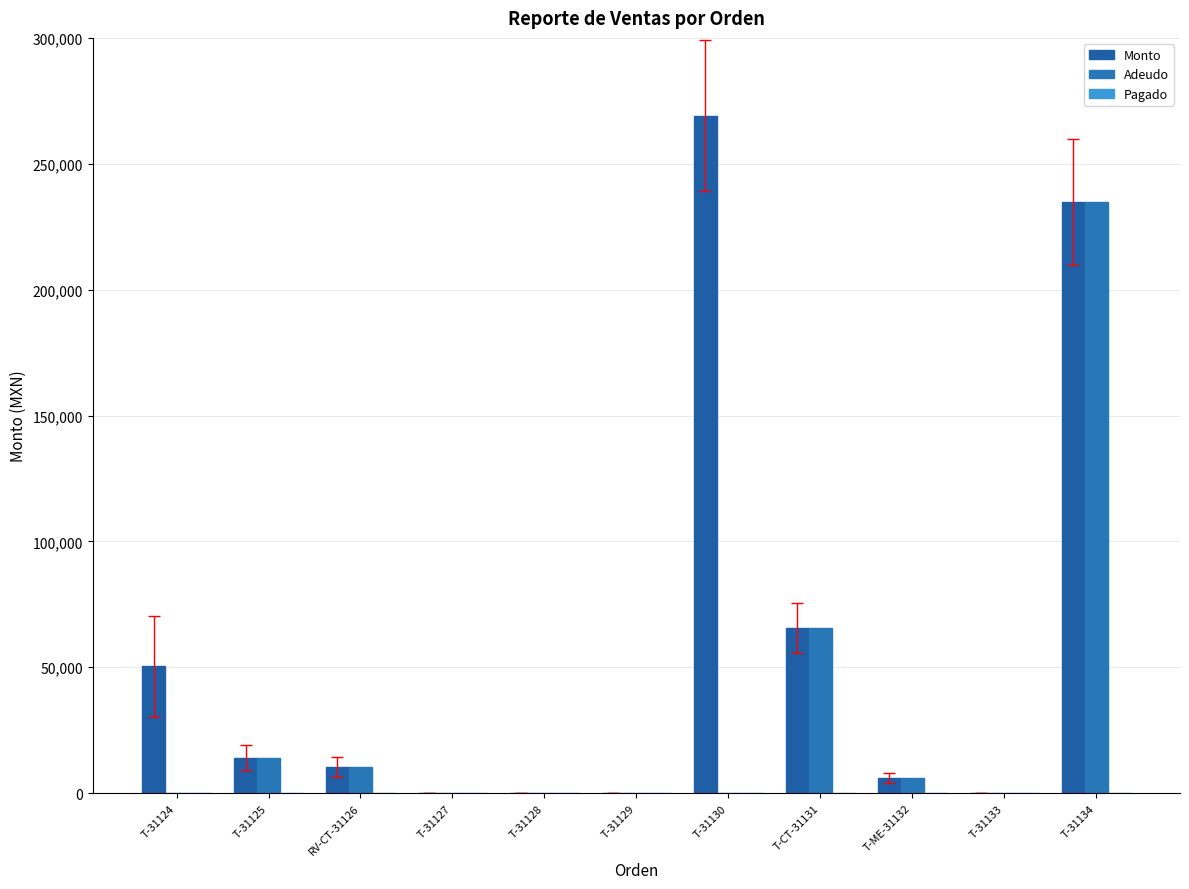

Are the bars horizontal?

No